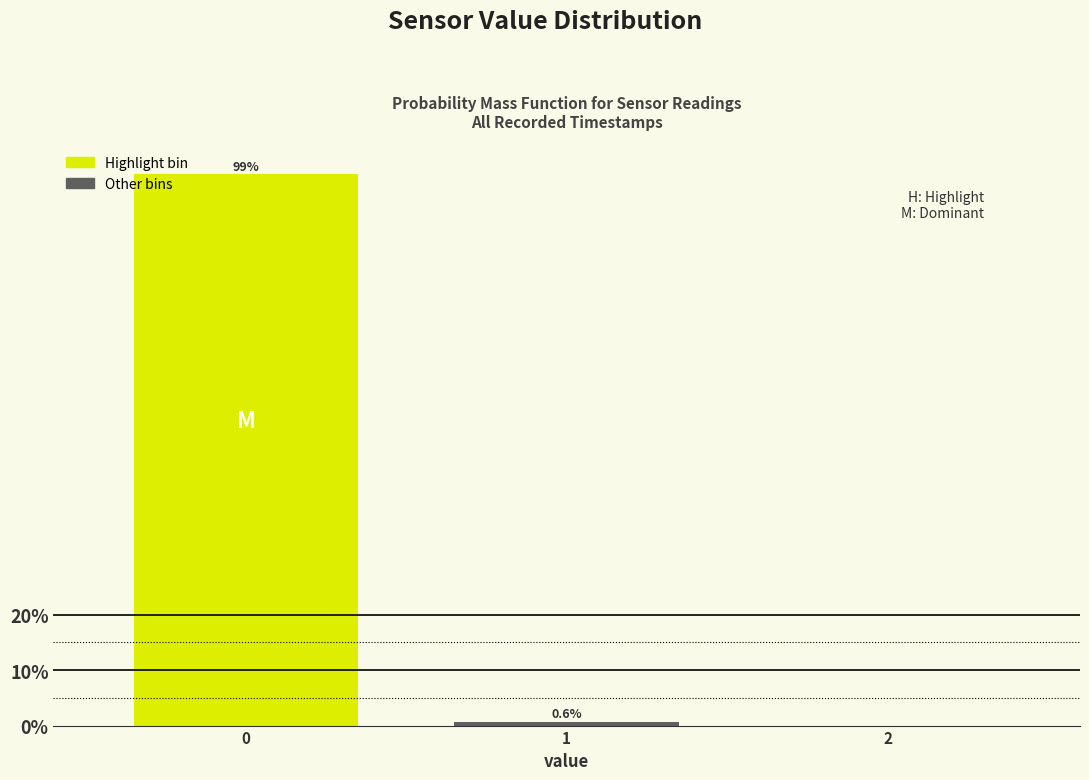

Reading left to right, transcribe all the data shown in this chart.

0=99.4	1=0.6	2=0.0